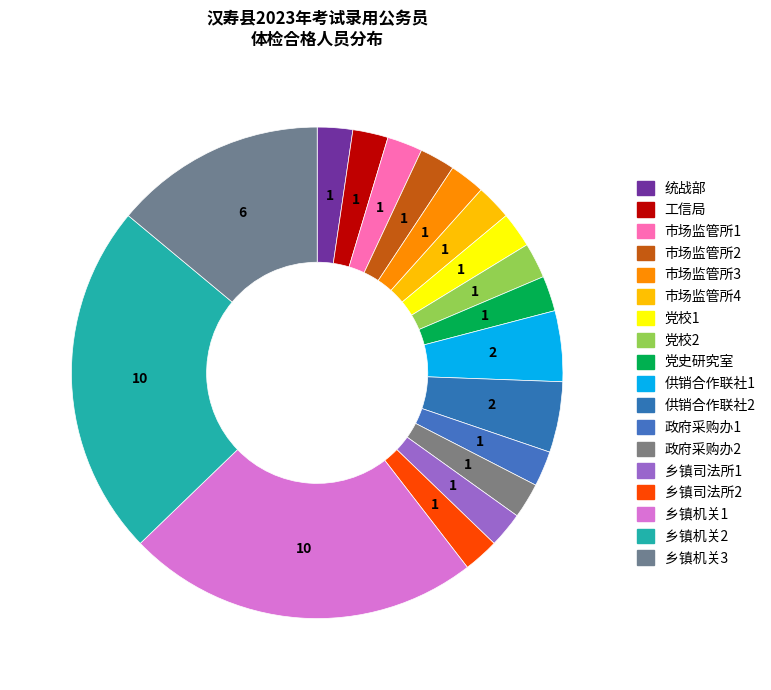

How many segments does this pie chart have?

18